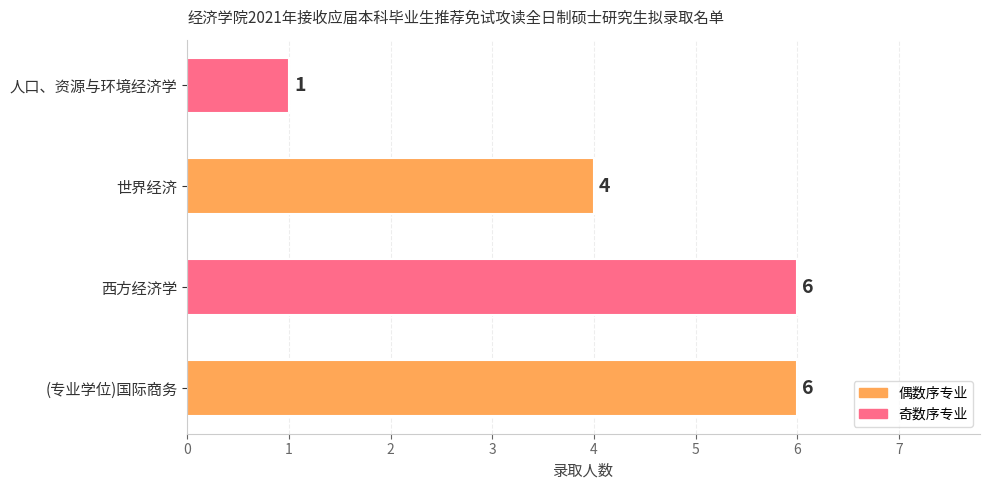

Between 世界经济 and 人口、资源与环境经济学, which is larger?

世界经济